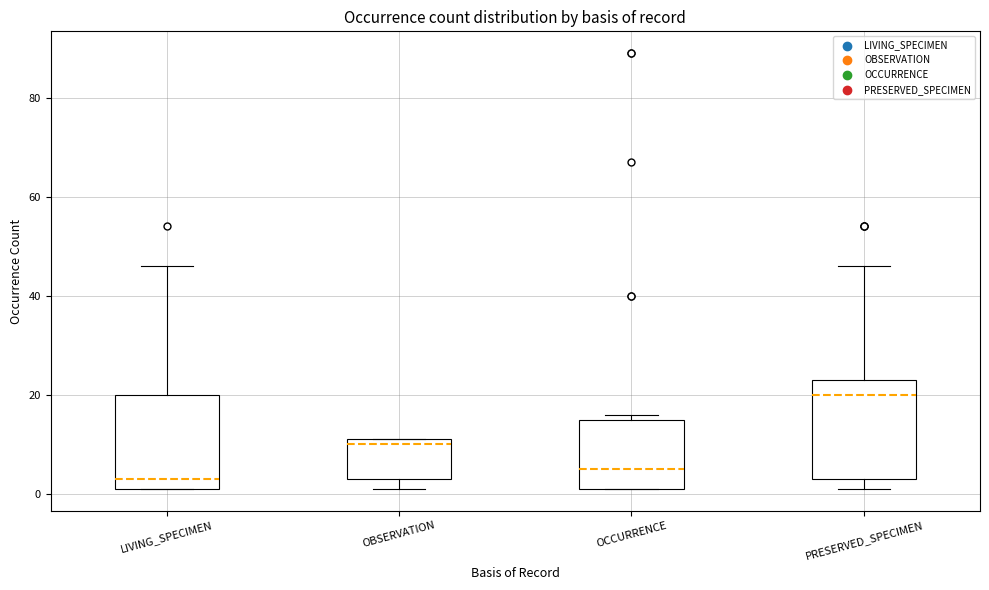

Reading left to right, read every box against the y-axis: the position of its median line, the range the box covers, and the ends of its whiskers. The values are not printed on the chart, so give them approximately, as read against the axis.

LIVING_SPECIMEN: median 4, box 2 to 20, whiskers 2 to 46
OBSERVATION: median 10, box 4 to 12, whiskers 2 to 12
OCCURRENCE: median 6, box 2 to 16, whiskers 2 to 16 (just above the box's upper edge)
PRESERVED_SPECIMEN: median 20, box 4 to 24, whiskers 2 to 46